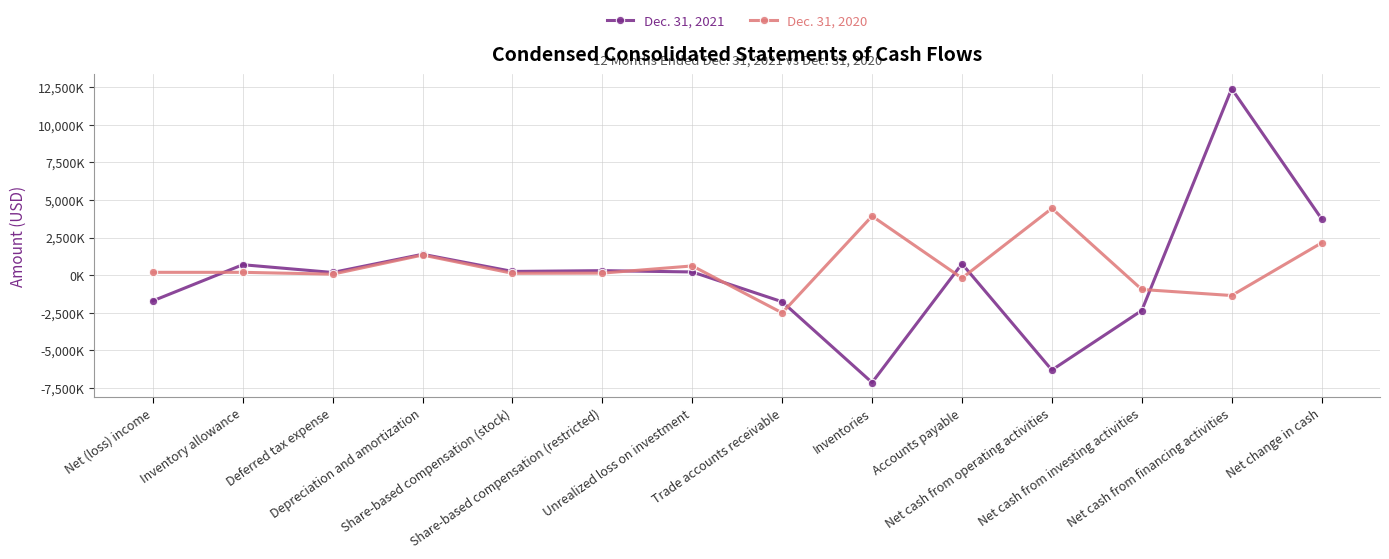

Where does the Dec. 31, 2021 series first go above 253000?

Inventory allowance